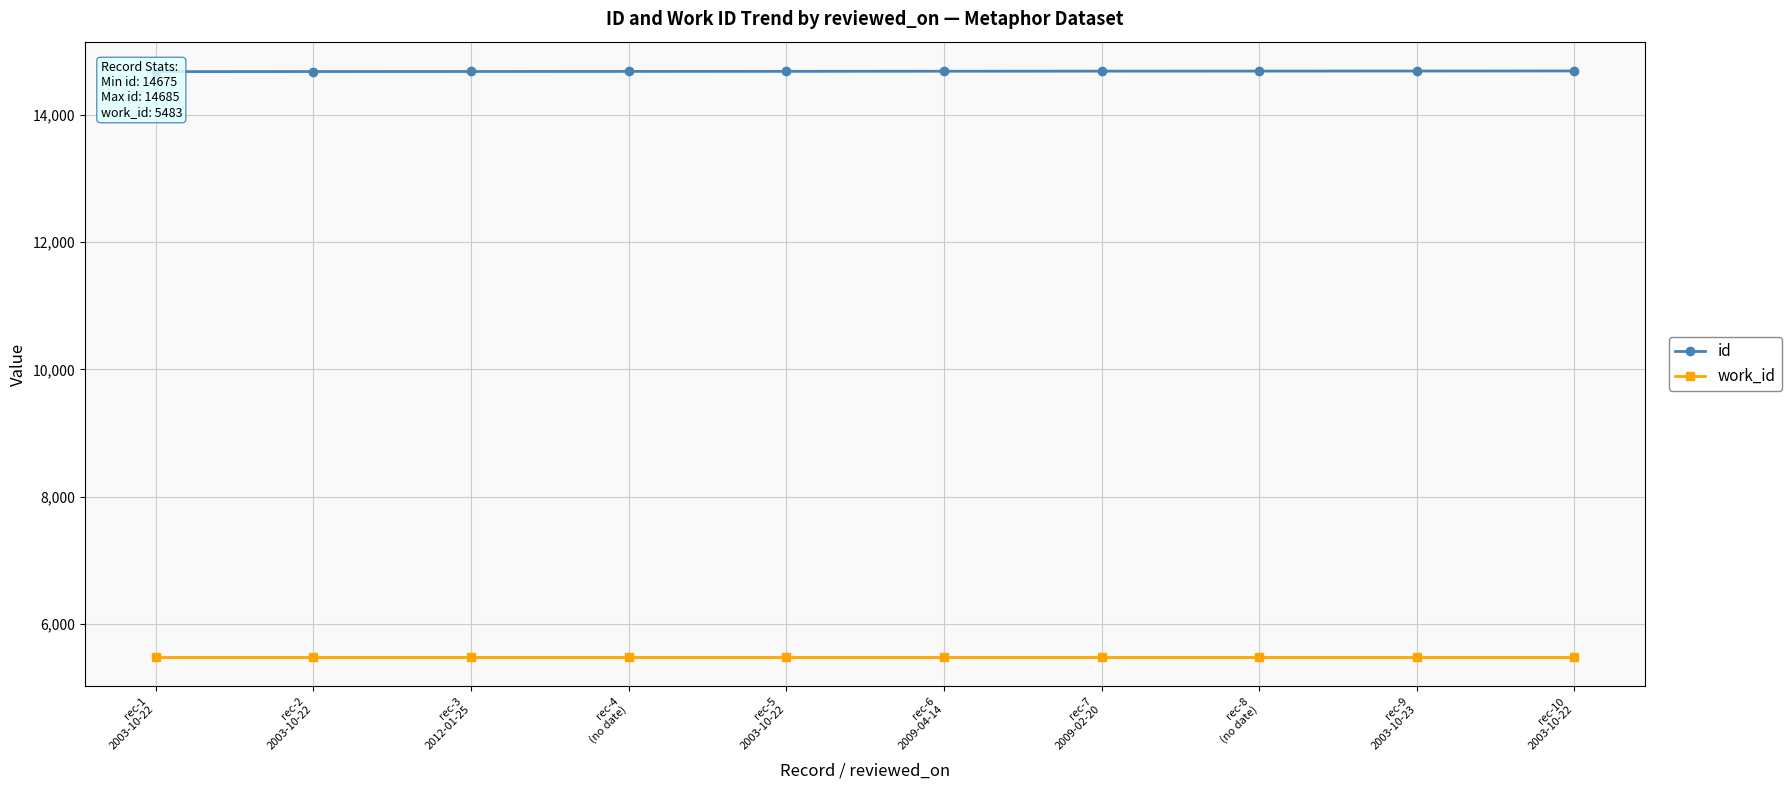

Reading left to right, extract all data points from this chart.

id: rec-1
2003-10-22=14675	rec-2
2003-10-22=14676	rec-3
2012-01-25=14677	rec-4
(no date)=14678	rec-5
2003-10-22=14679	rec-6
2009-04-14=14681	rec-7
2009-02-20=14682	rec-8
(no date)=14683	rec-9
2003-10-23=14684	rec-10
2003-10-22=14685
work_id: rec-1
2003-10-22=5483	rec-2
2003-10-22=5483	rec-3
2012-01-25=5483	rec-4
(no date)=5483	rec-5
2003-10-22=5483	rec-6
2009-04-14=5483	rec-7
2009-02-20=5483	rec-8
(no date)=5483	rec-9
2003-10-23=5483	rec-10
2003-10-22=5483